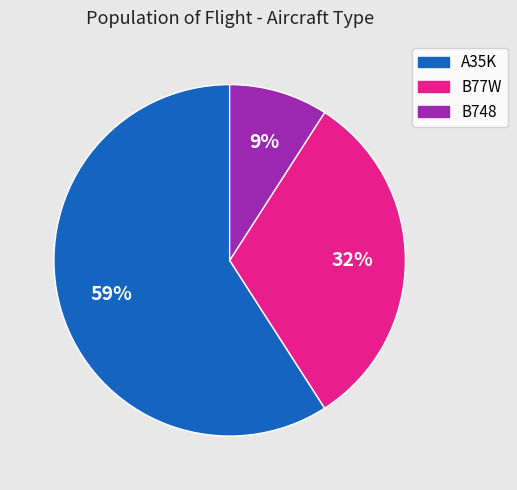

To the nearest percent, what is the difference between the largest and smallest slice percentages?

50%